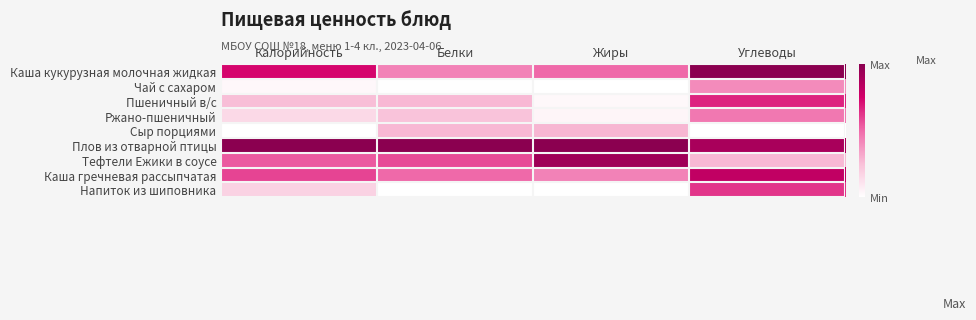

What is the total value across all series at Жиры?

3.2